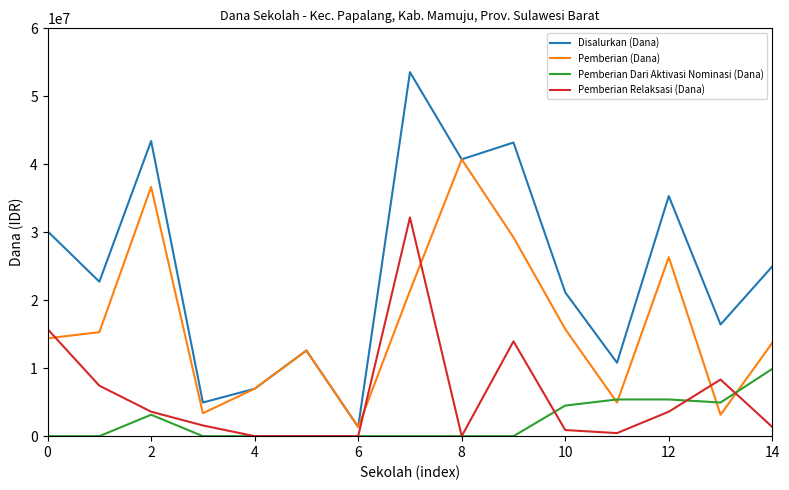

Which series has the largest total across all categories?

Disalurkan (Dana)